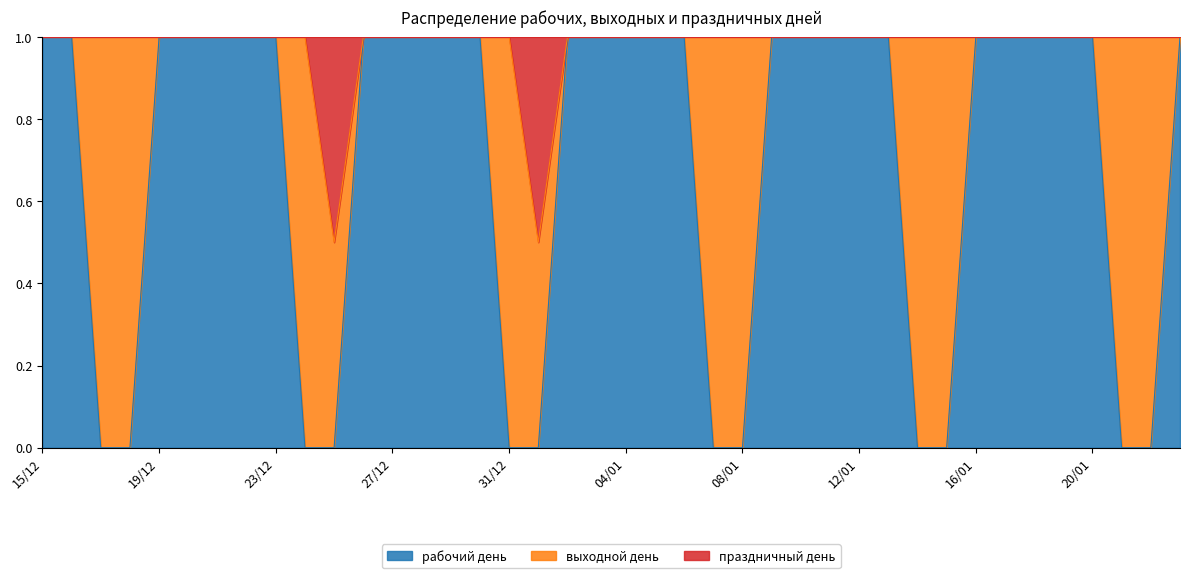

What position from the left is 11/01?

28